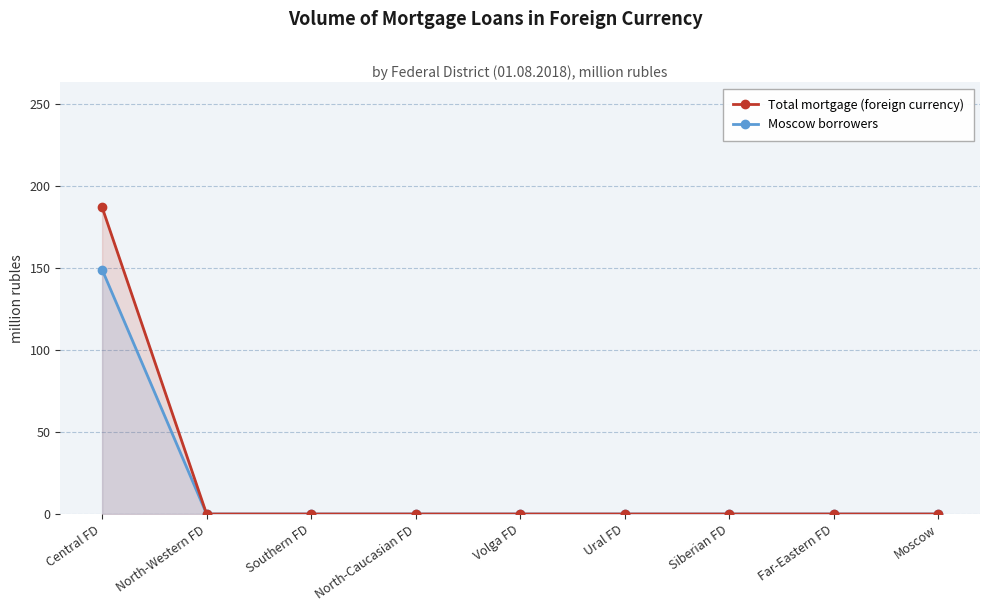

Reading left to right, what are all the values shown in this chart?

Total mortgage (foreign currency): 187	0	0	0	0	0	0	0	0
Moscow borrowers: 149	0	0	0	0	0	0	0	0